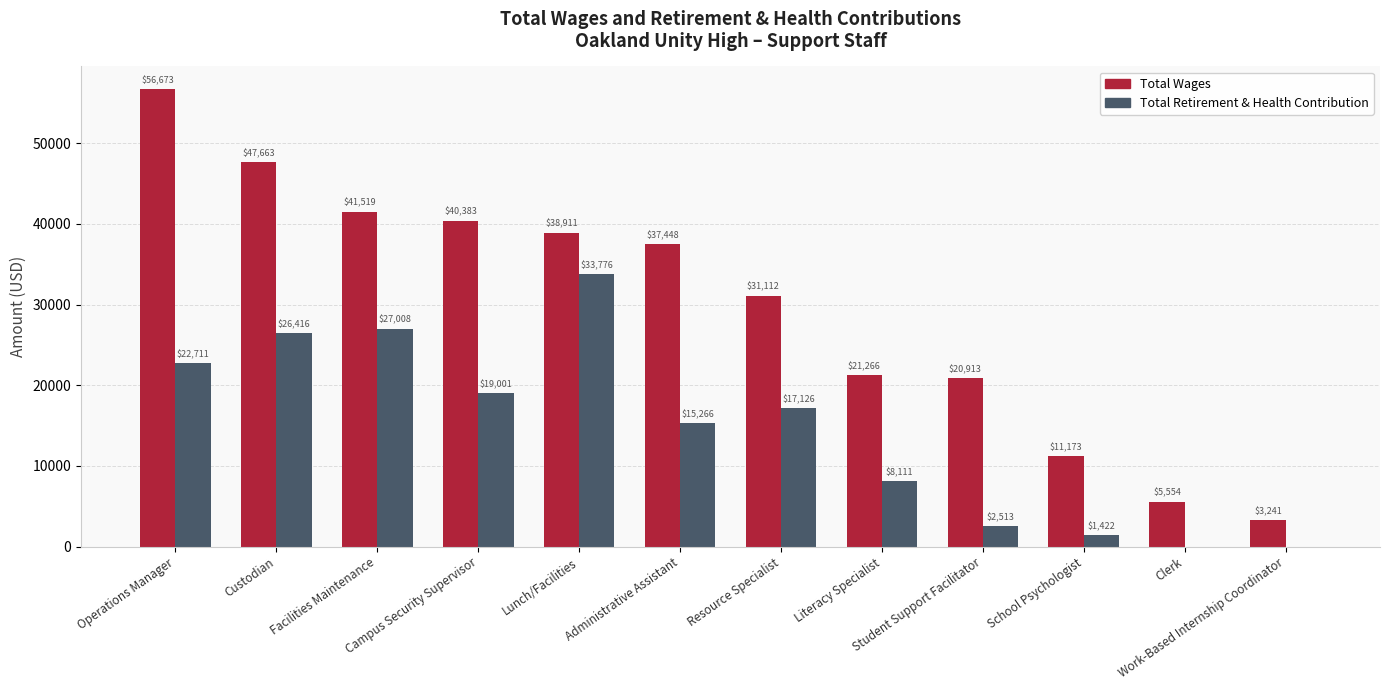

What is the total value across all series at Work-Based Internship Coordinator?

3241